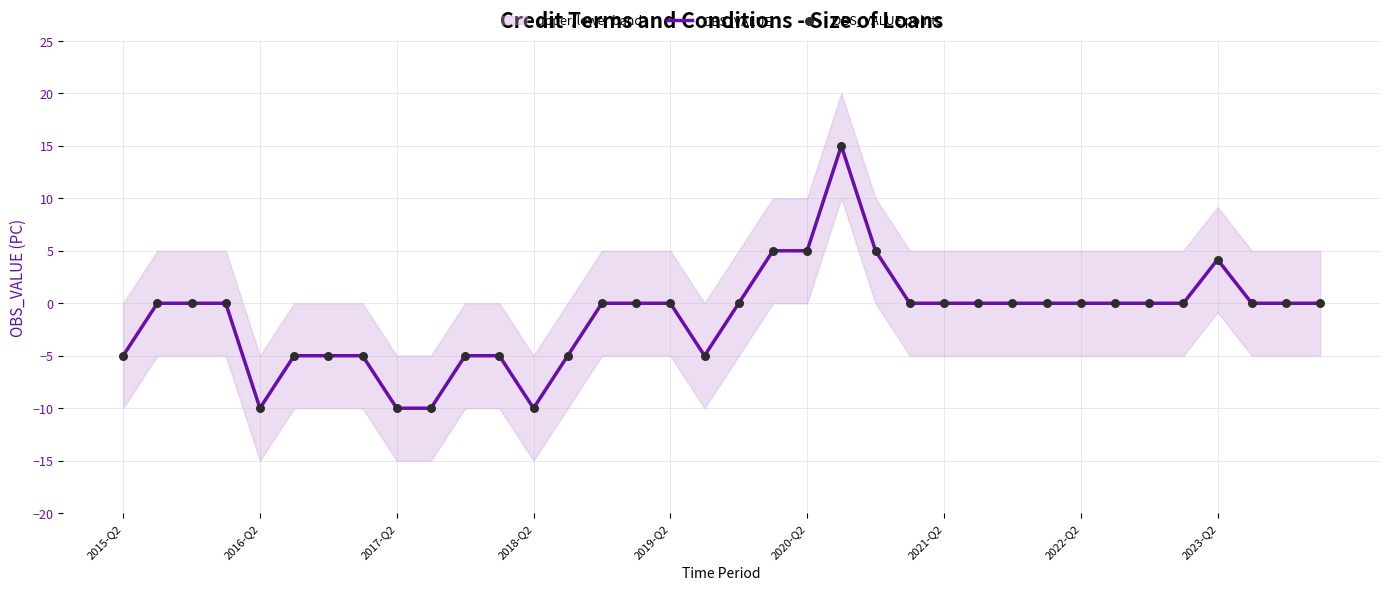

Is the value of OBS_VALUE points at 19 greater than the value of OBS_VALUE at 24?

Yes